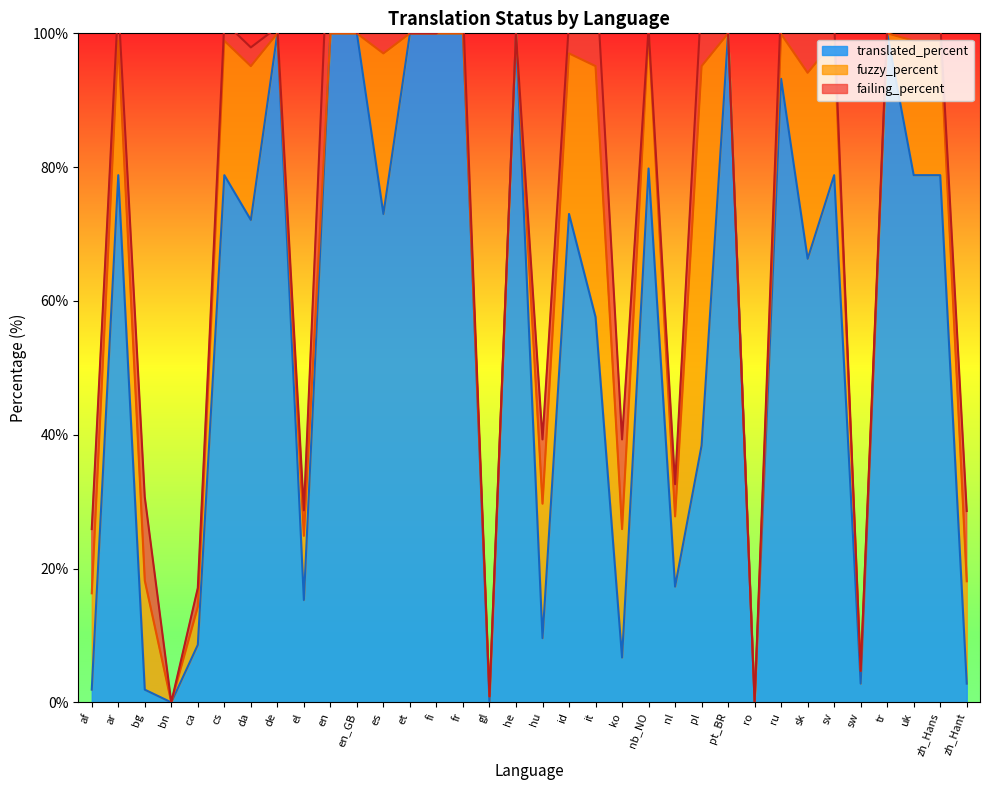

What is the difference between the maximum and minimum values in the fuzzy_percent series?

56.7